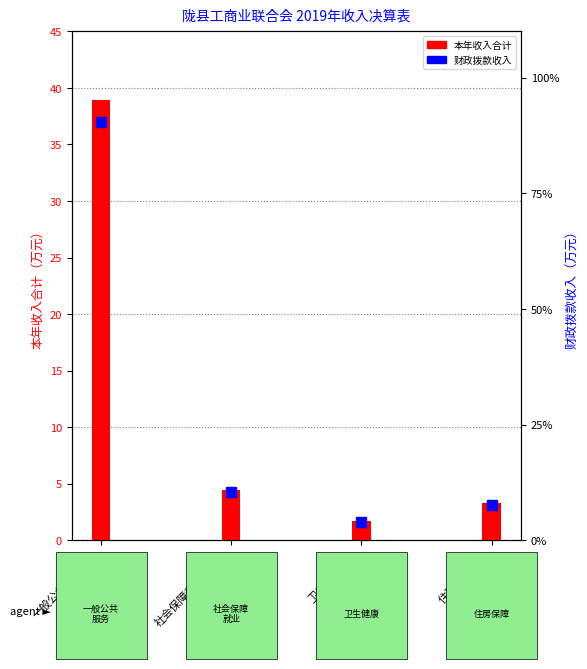

Is it true that the value at 卫生健康支出 is 2.5?

False